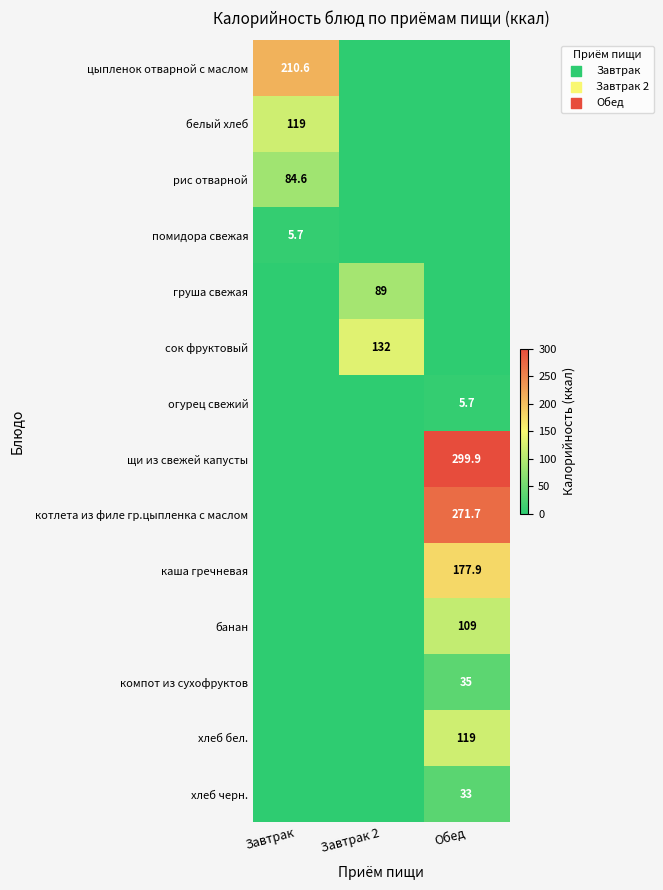

Is it true that рис отварной equals 84.6 at Завтрак?

True